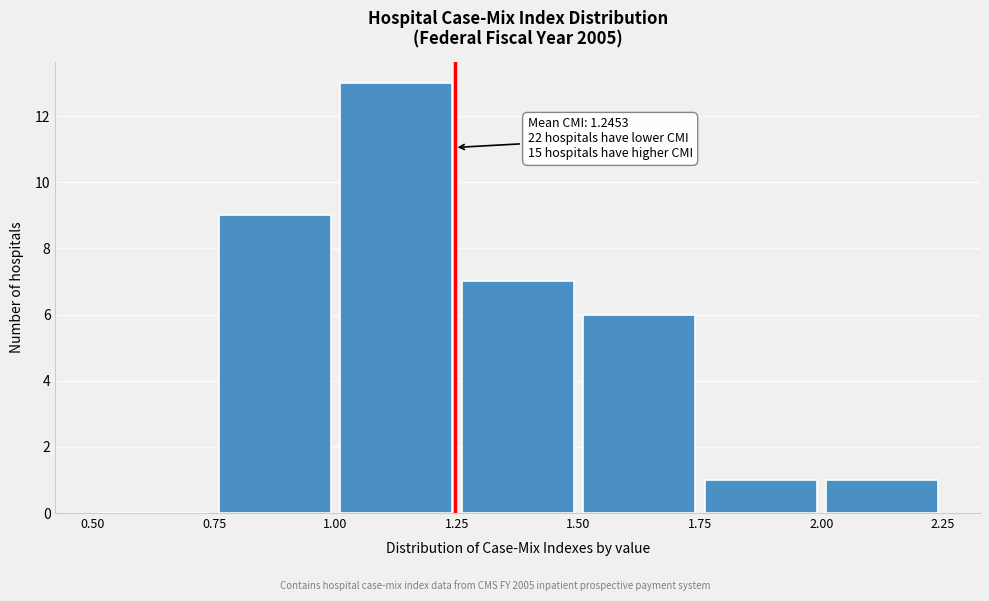

Over which range of the x-axis is the bar tallest?

1.00 to 1.25